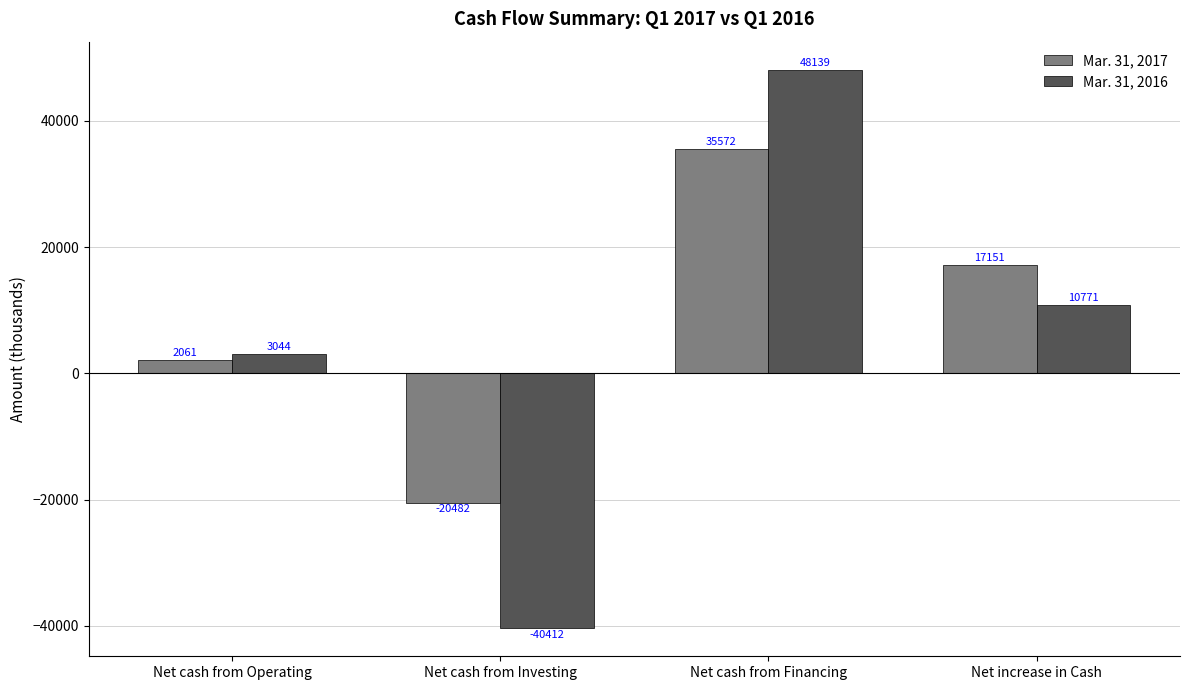

Rank the series by their average value, from highest to lowest.

Mar. 31, 2017, Mar. 31, 2016